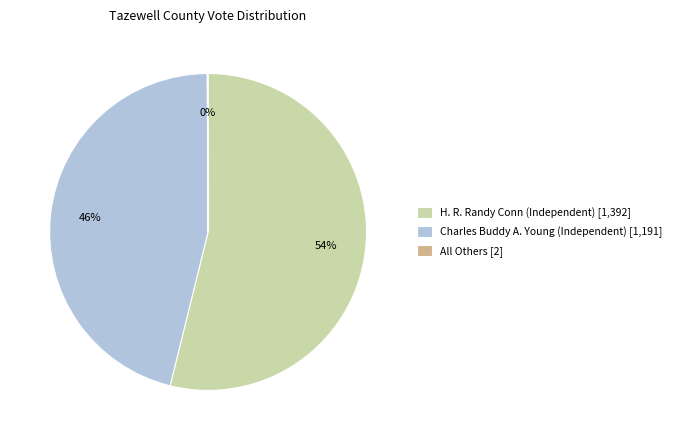

The Charles Buddy A. Young (Independent) slice represents 56% of the pie. True or false?

False